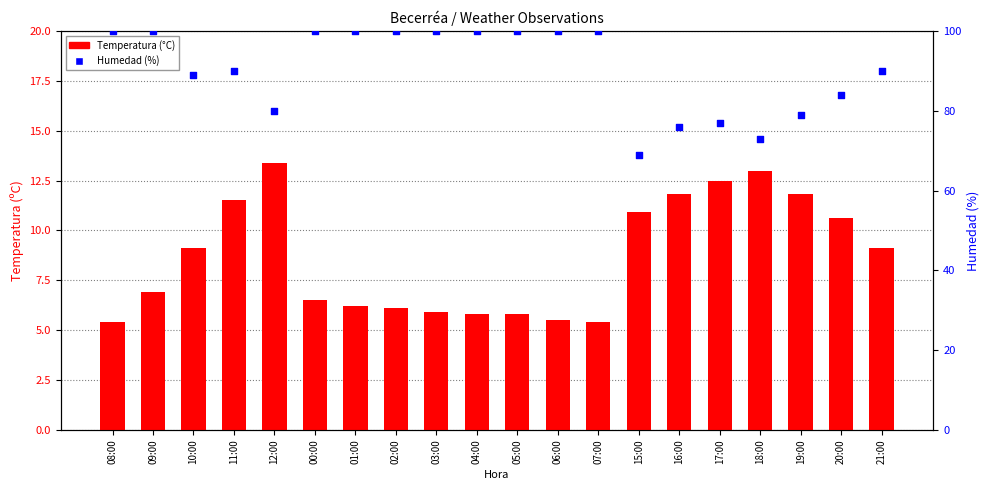

Which series reaches the minimum Y coordinate?

Temperatura